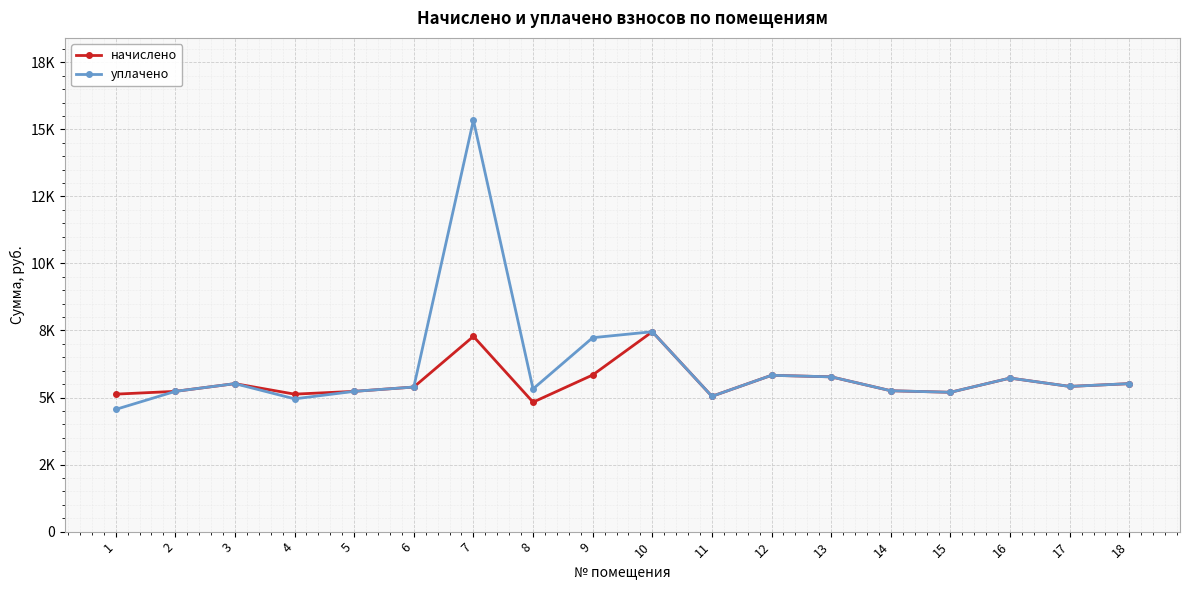

What are all the series names shown in the legend?

начислено, уплачено